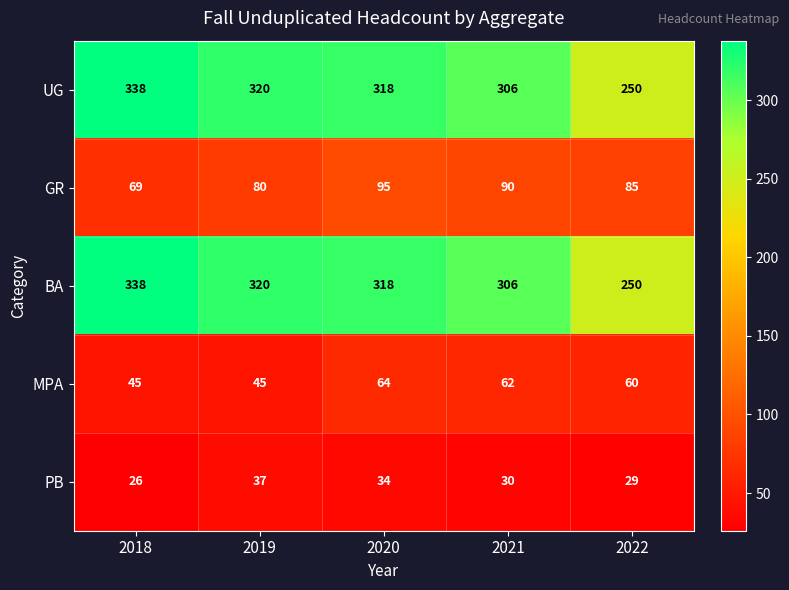

What is the average value of the GR series?

84